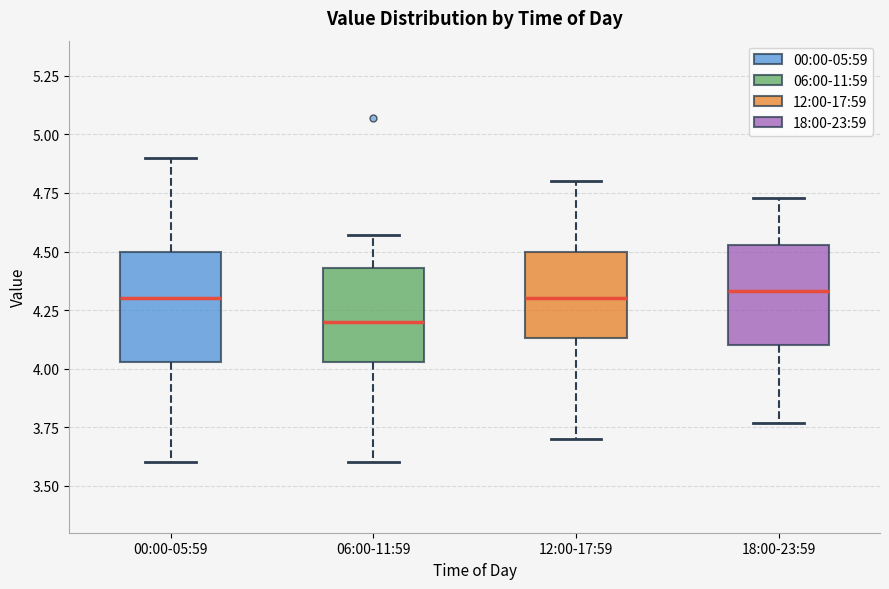

Reading left to right, transcribe this box plot: for each box, give where its median line is, the range the box spans, and where its two whiskers end, as read against the y-axis. The values are not printed on the chart, so give them approximately, as read against the axis.

00:00-05:59: median 4.30, box 4.05 to 4.50, whiskers 3.60 to 4.90
06:00-11:59: median 4.20, box 4.05 to 4.45, whiskers 3.60 to 4.55
12:00-17:59: median 4.30, box 4.15 to 4.50, whiskers 3.70 to 4.80
18:00-23:59: median 4.35, box 4.10 to 4.55, whiskers 3.75 to 4.75